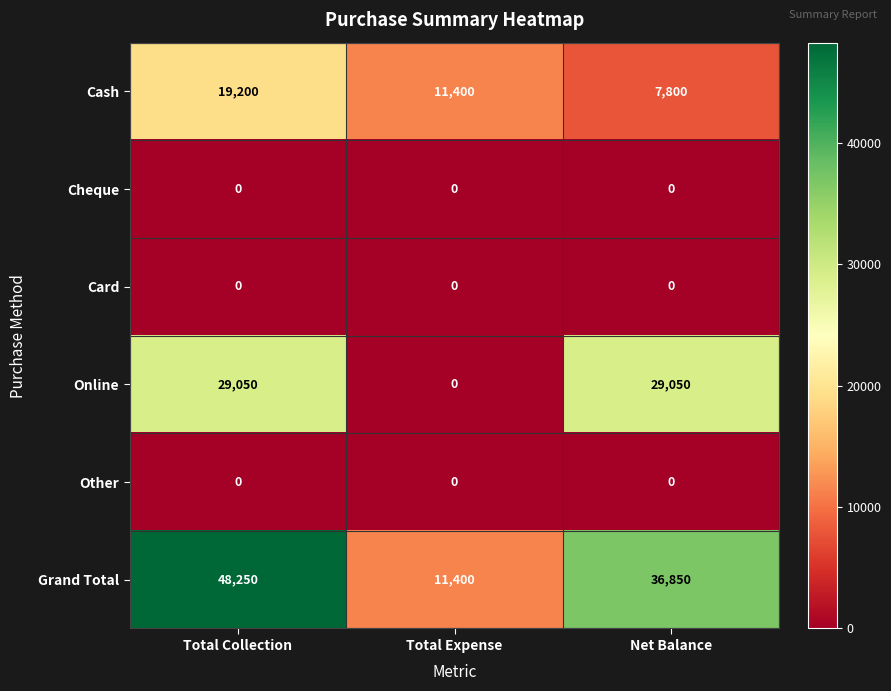

Where does the Grand Total series first go above 36850?

Total Collection